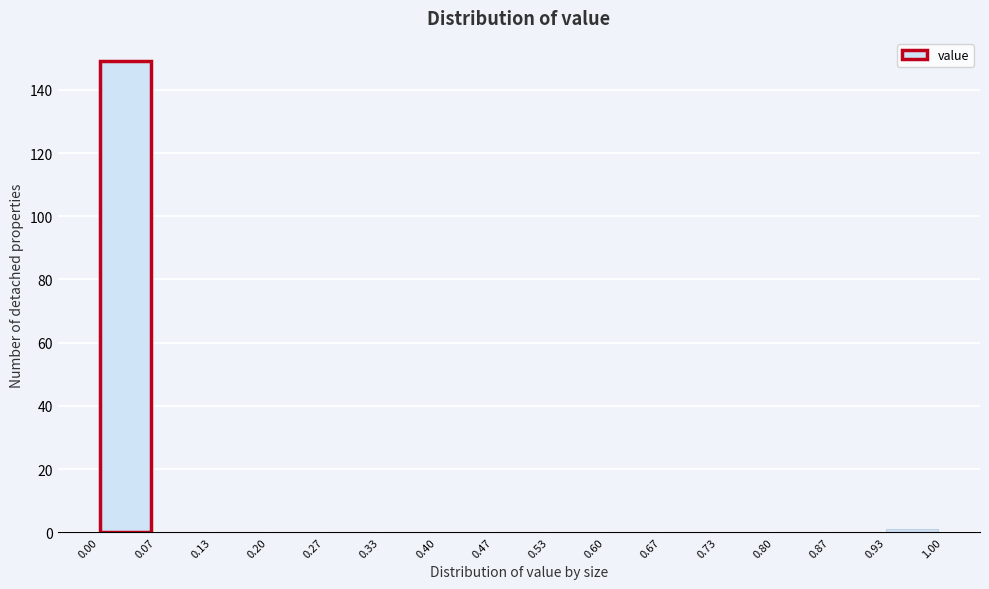

Reading left to right, transcribe this chart: for each bar, give the range it covers on the x-axis and its height. The values are not printed on the chart, so give them approximately, as read against the axis.

0.00 to 0.07: 150
0.07 to 0.13: 0
0.13 to 0.20: 0
0.20 to 0.27: 0
0.27 to 0.33: 0
0.33 to 0.40: 0
0.40 to 0.47: 0
0.47 to 0.53: 0
0.53 to 0.60: 0
0.60 to 0.67: 0
0.67 to 0.73: 0
0.73 to 0.80: 0
0.80 to 0.87: 0
0.87 to 0.93: 0
0.93 to 1.00: under 2